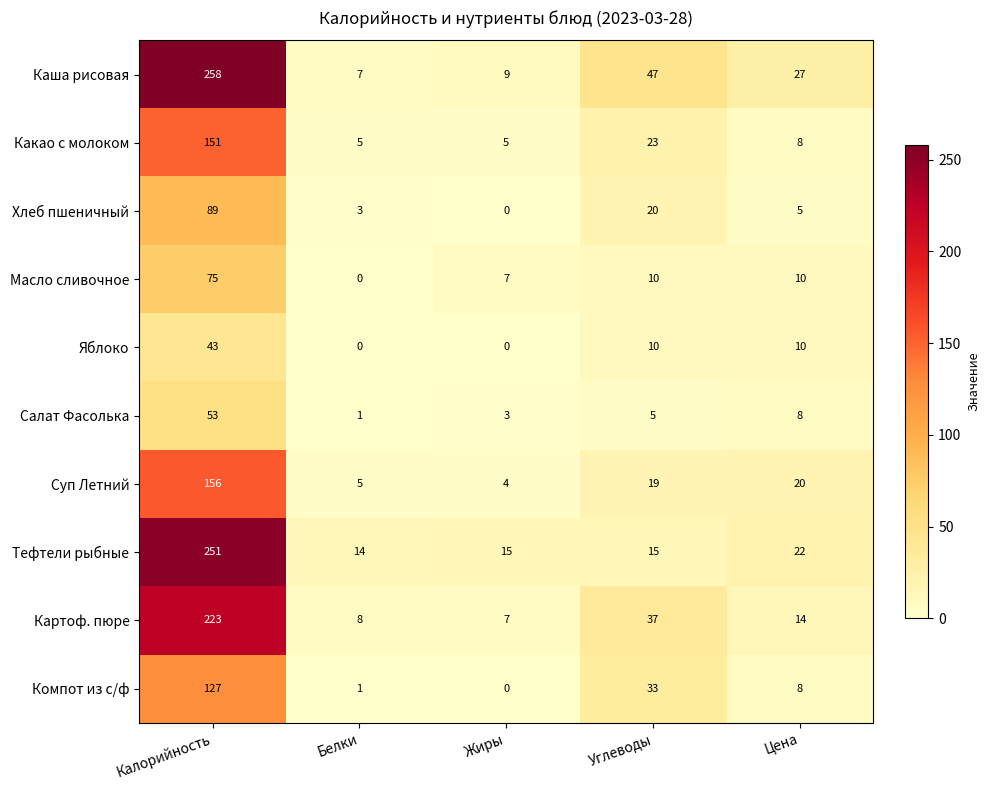

What is the difference between the highest and lowest values at Углеводы?

42